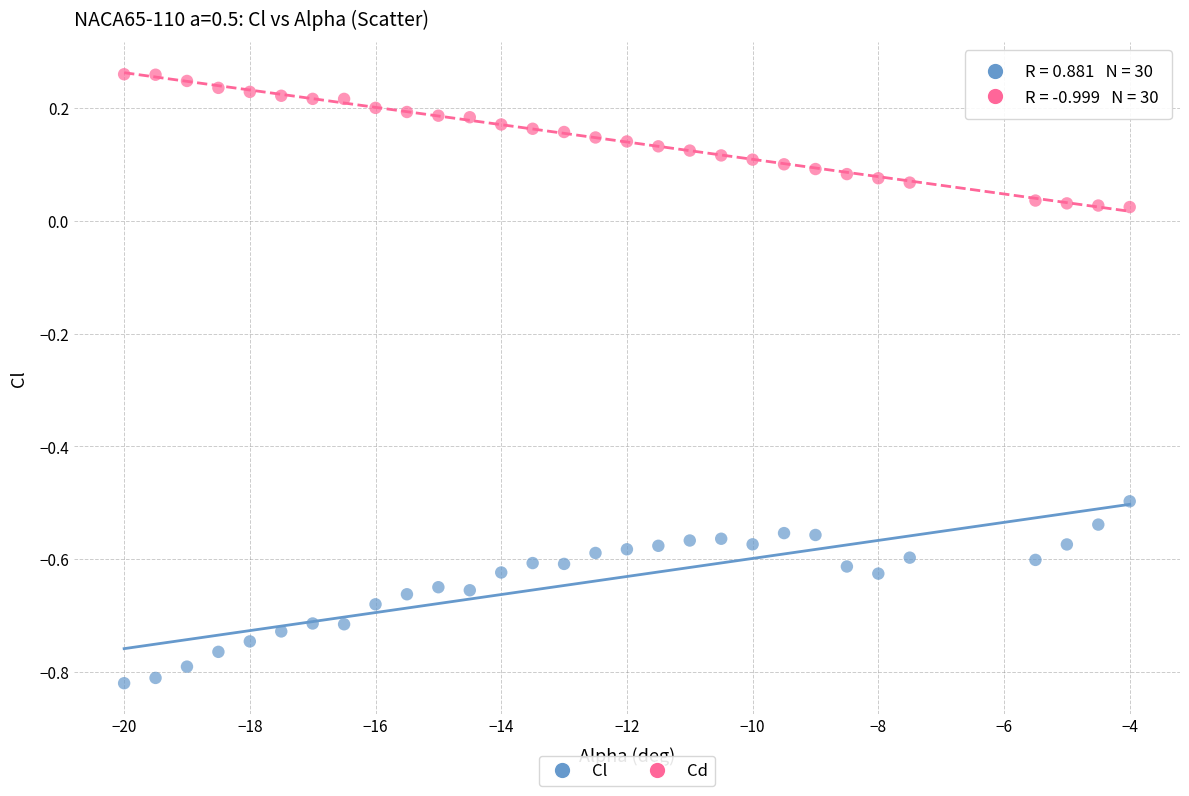

What are all the series names shown in the legend?

Cl, Cd